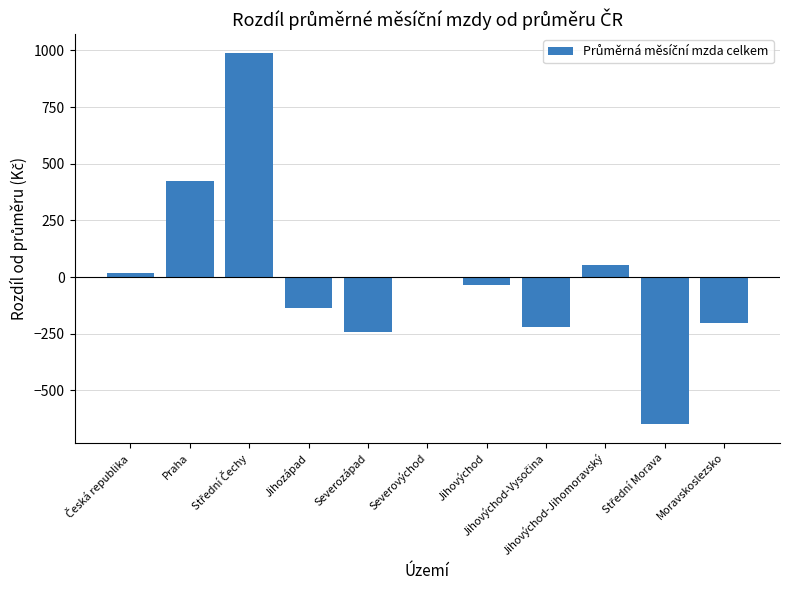

How many categories are shown in the chart?

11